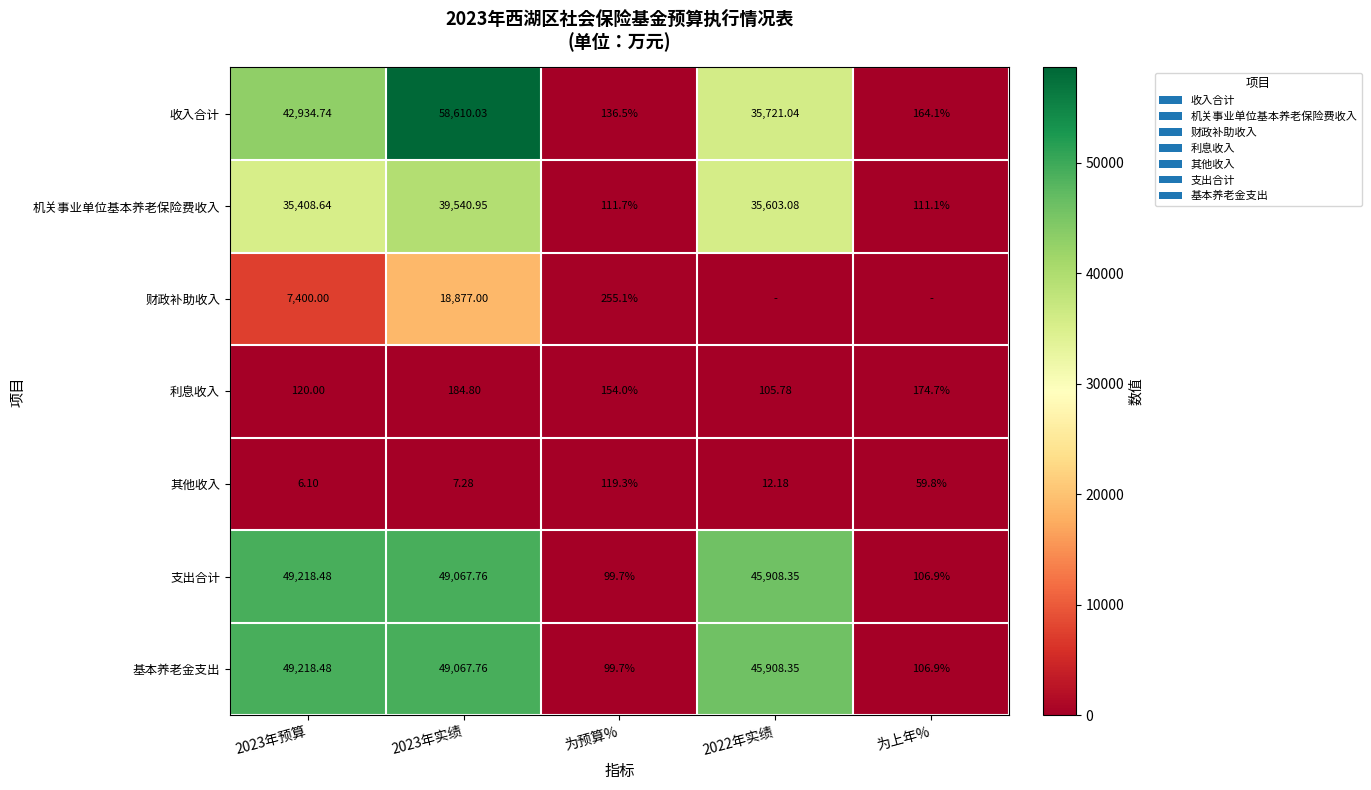

What is the minimum value for 利息收入?

105.8